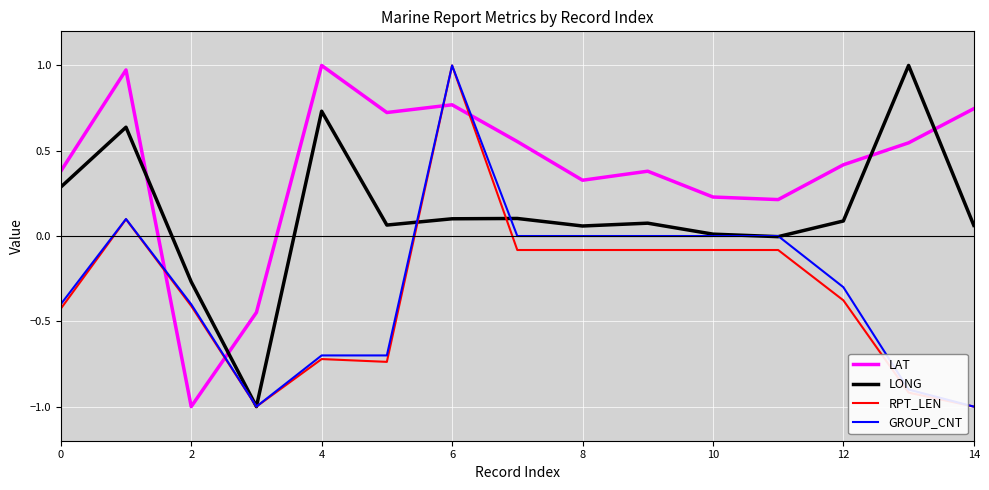

Which series has the largest total across all categories?

LAT